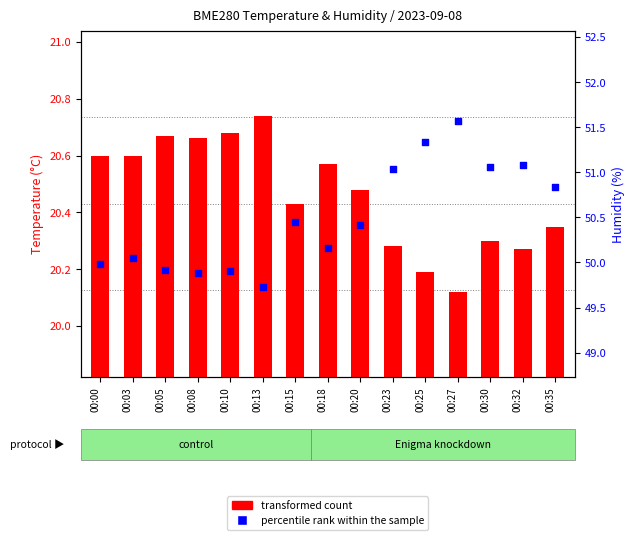

Which series has the widest spread of Y values?

percentile rank within the sample